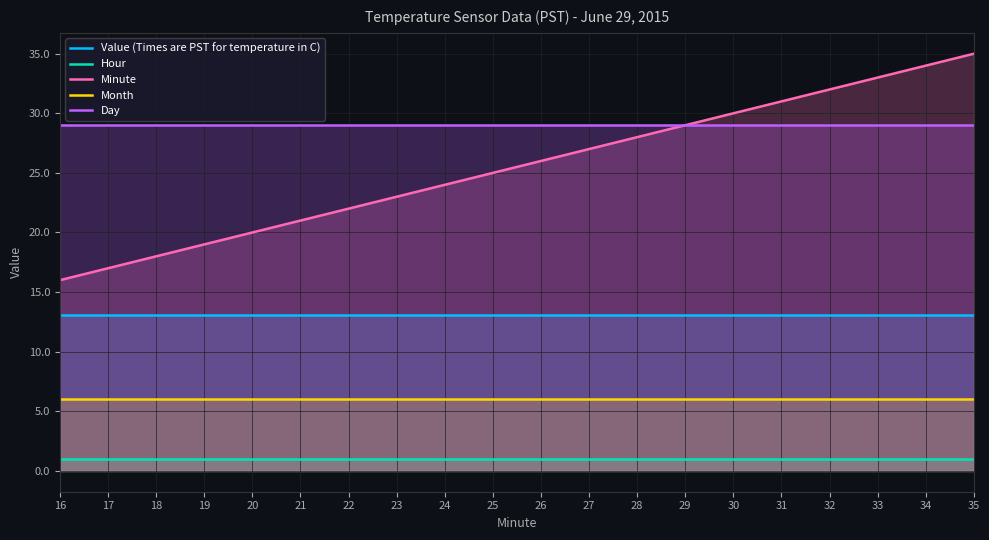

Is the value of Month at 27 greater than the value of Hour at 30?

Yes